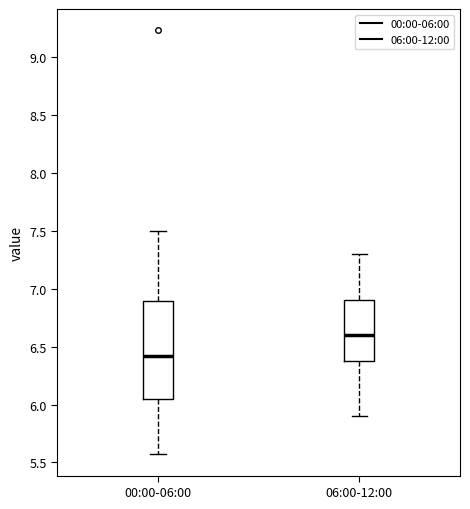

Which box's median line is the lowest?

00:00-06:00